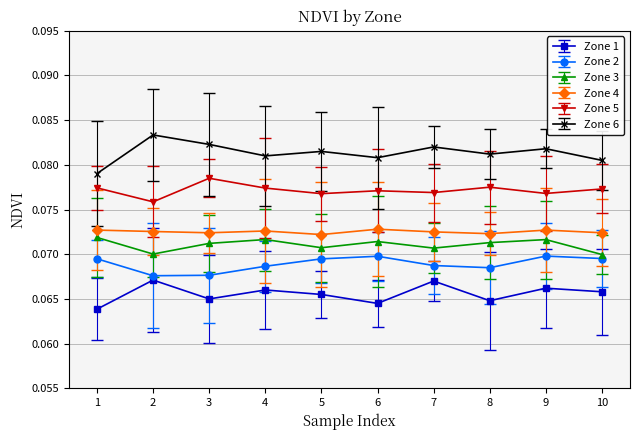

The value of Zone 2 at 7 is 0.0. True or false?

False